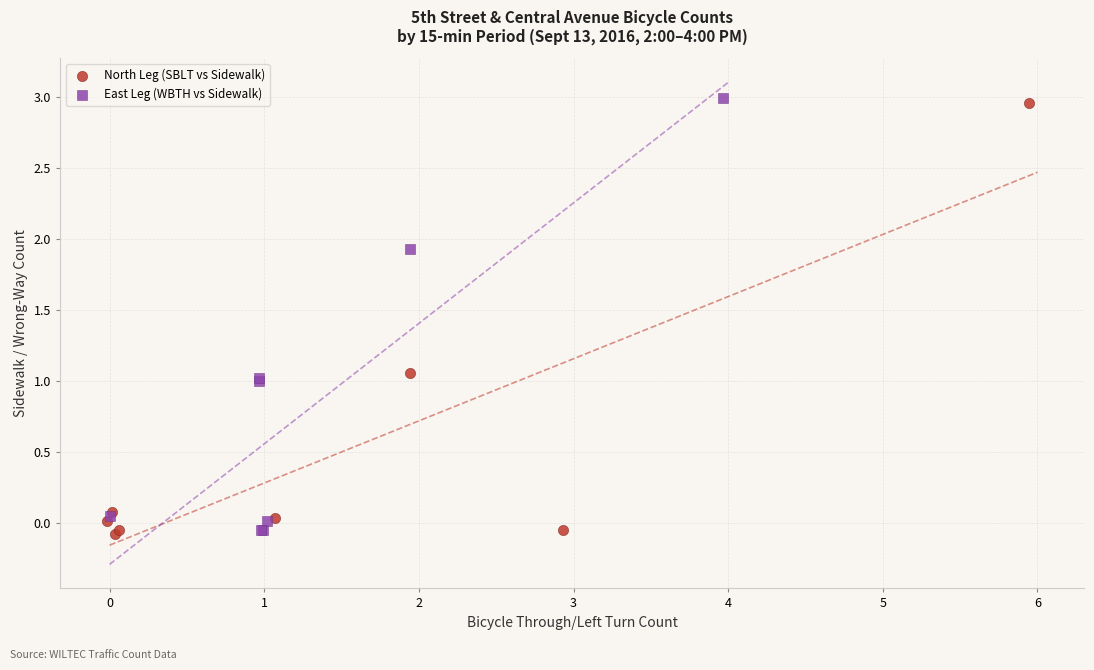

What are all the series names shown in the legend?

North Leg (SBLT vs Sidewalk), East Leg (WBTH vs Sidewalk)